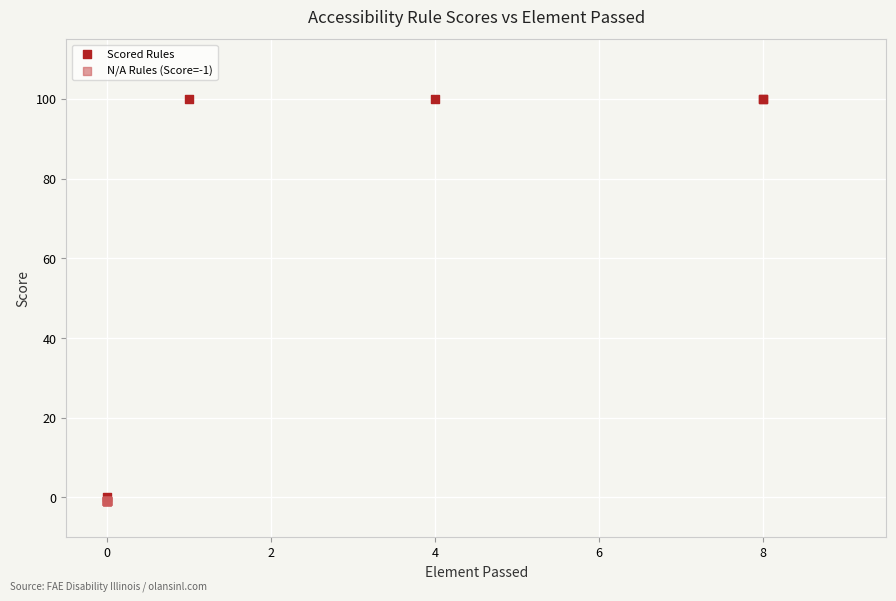

Which series reaches the maximum Y coordinate?

Scored Rules